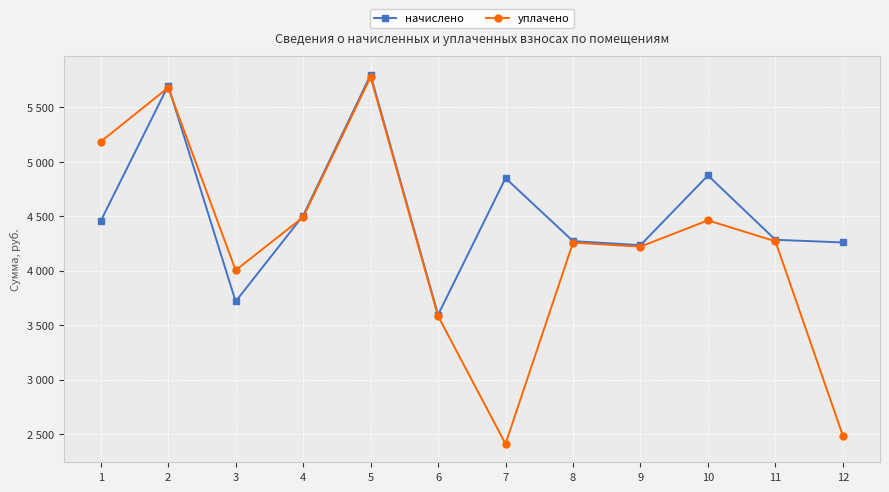

Is the value of уплачено at 6 greater than the value of начислено at 10?

No